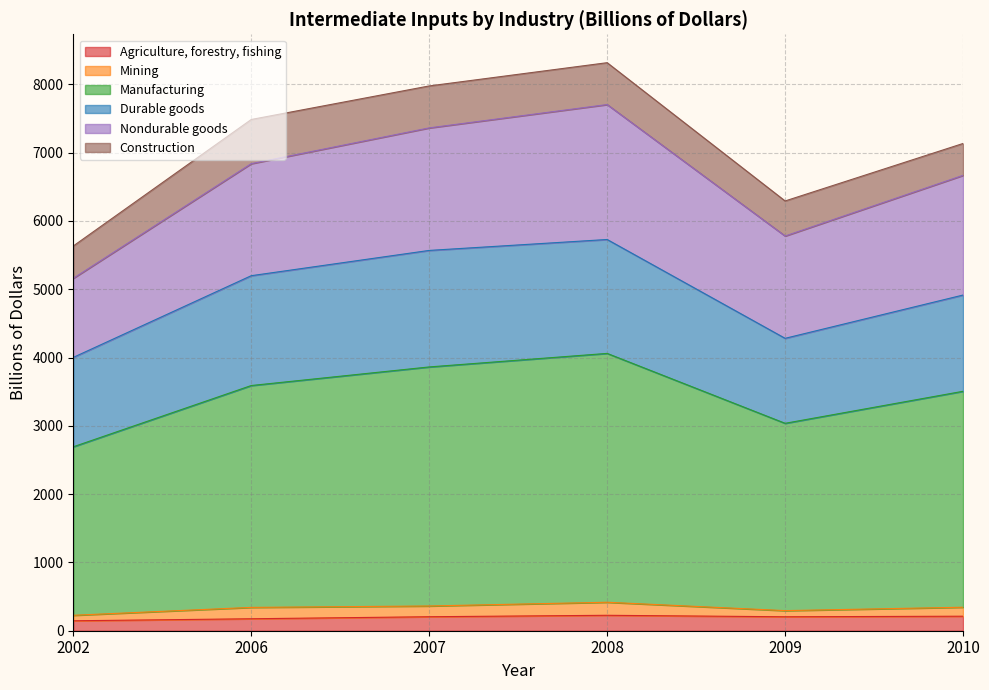

True or false: Nondurable goods and Manufacturing intersect in this chart.

False